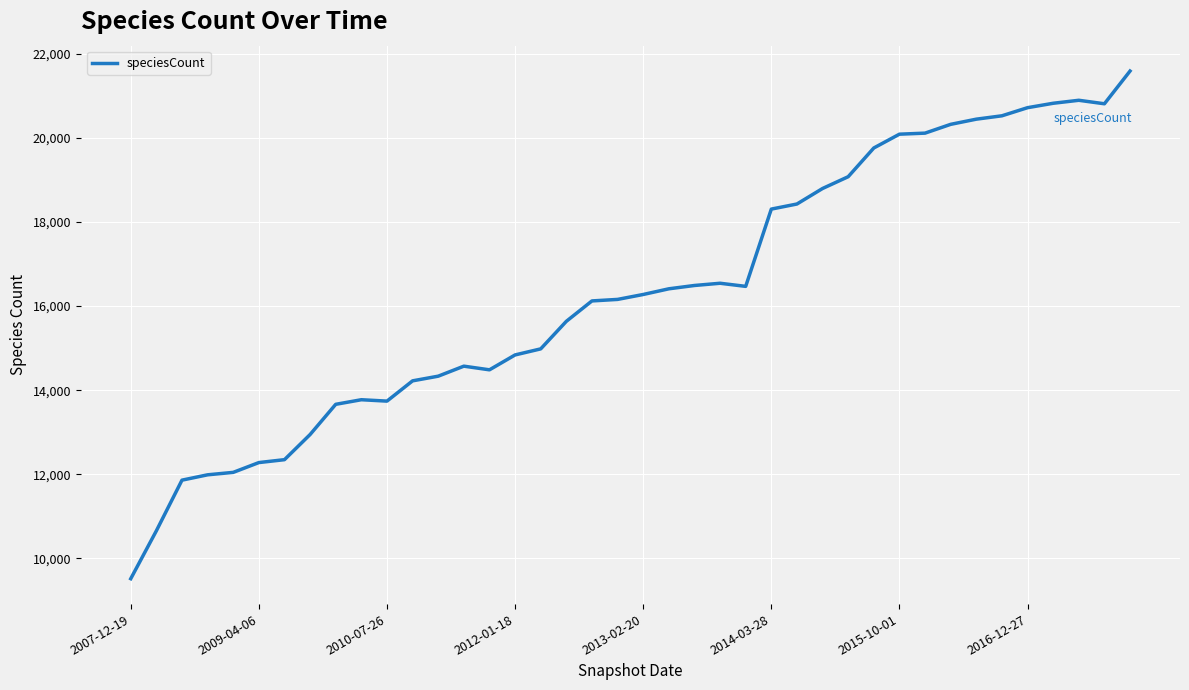

What is the maximum value shown in the chart?

21588